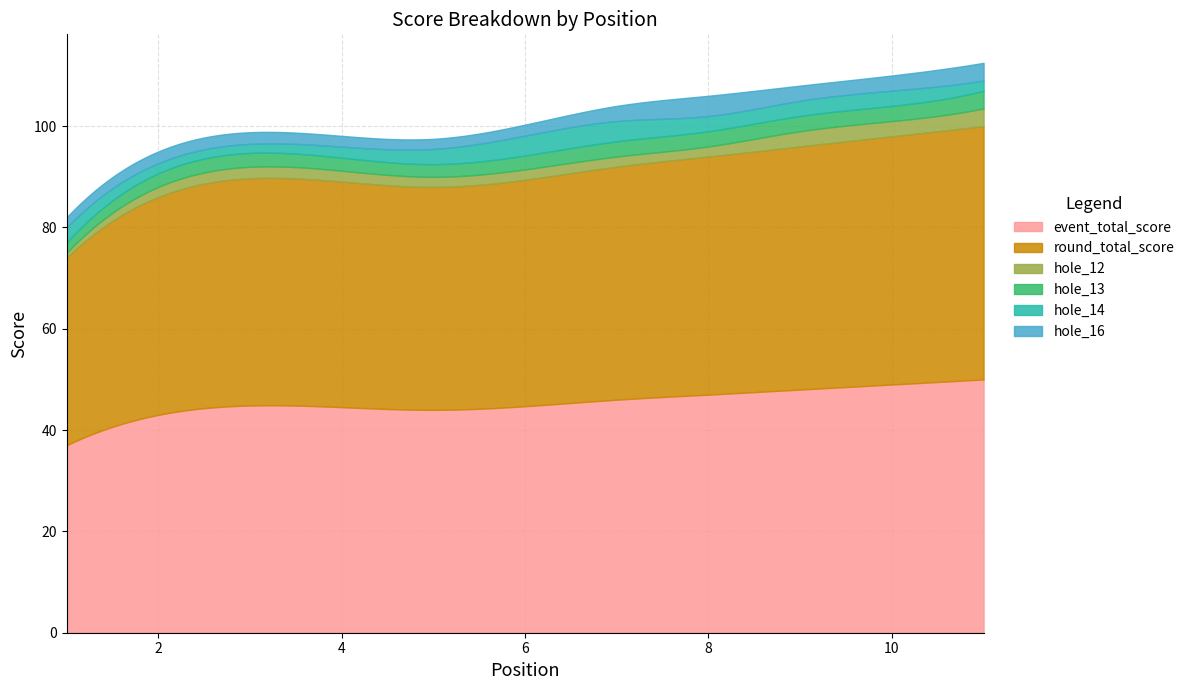

The hole_16 series shows 1 at 11. True or false?

False